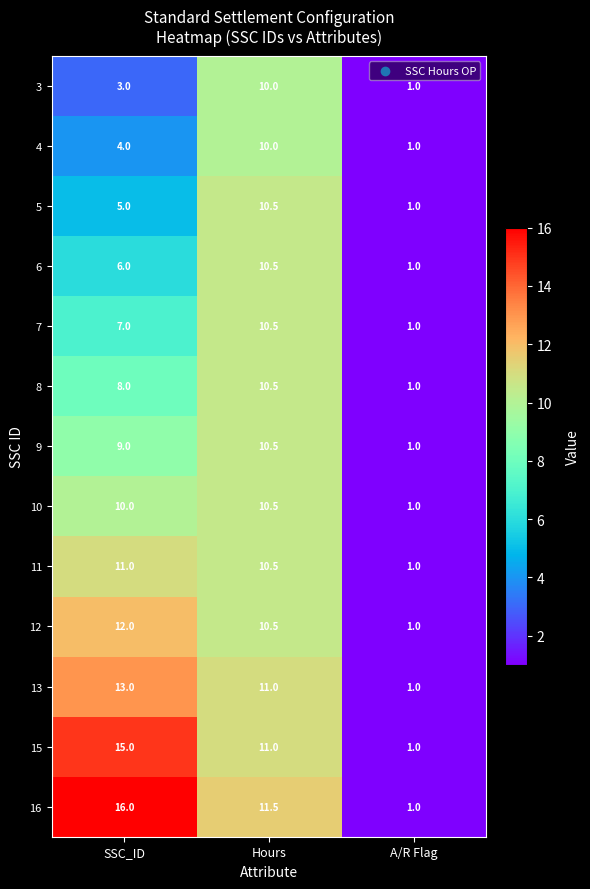

How many data points does each series have?

3